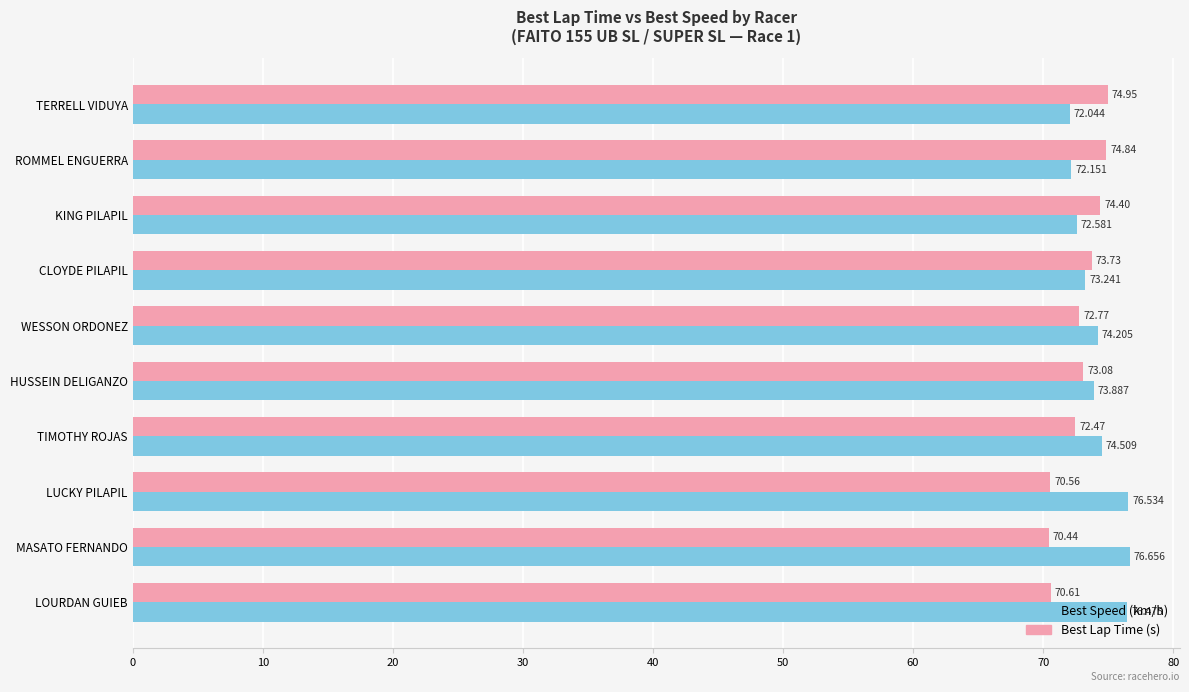

At which category is the sum across all series the highest?

MASATO FERNANDO